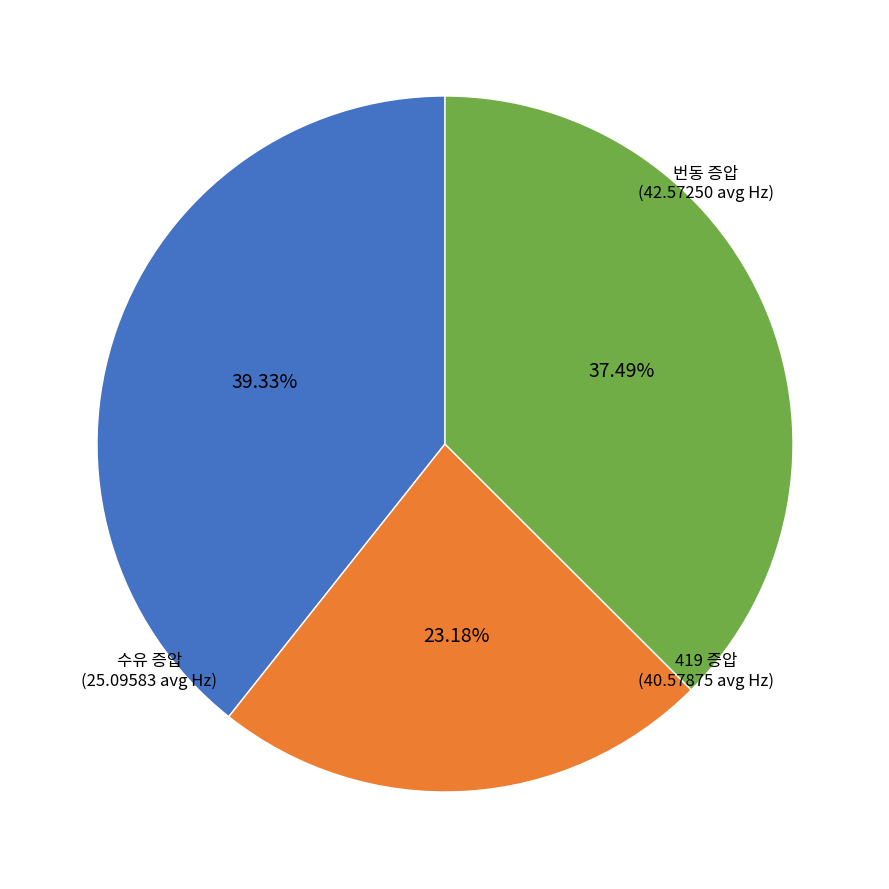

Is there any slice that represents more than half of the pie?

No